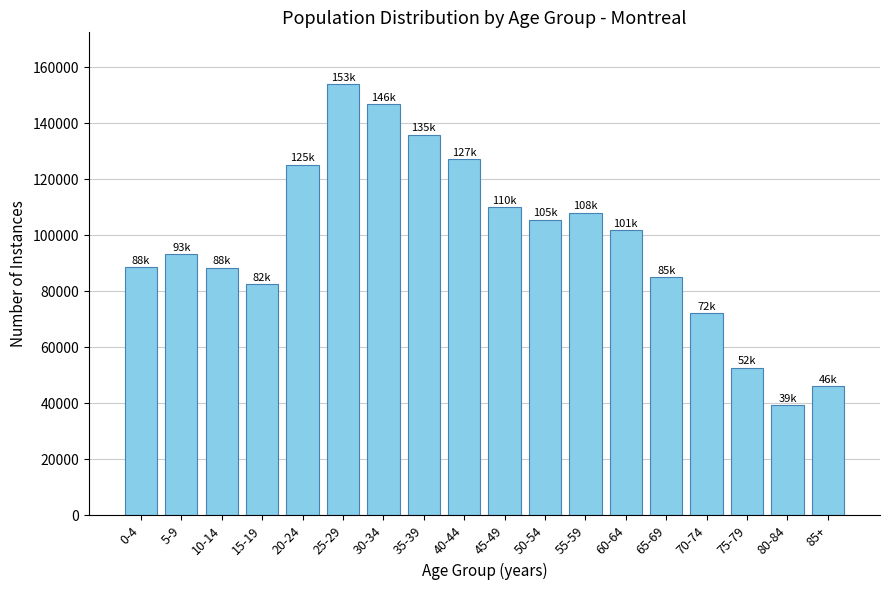

At which category does the chart reach its minimum across all series?

80-84